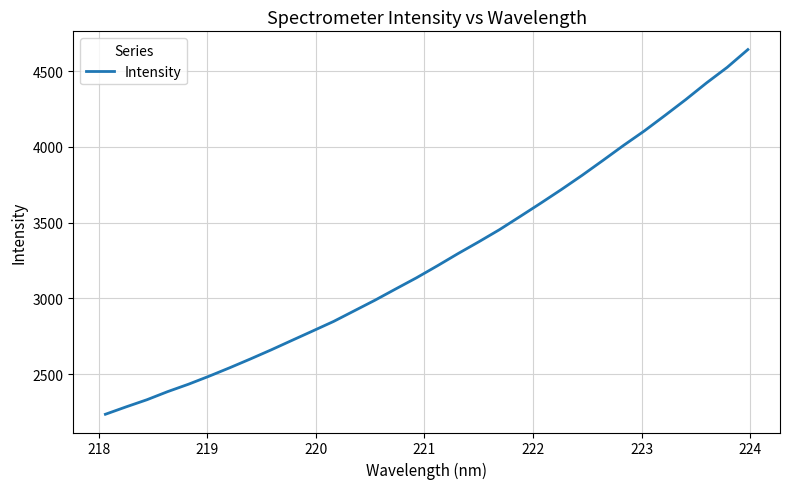

What is the difference between the maximum and minimum values?

2407.9